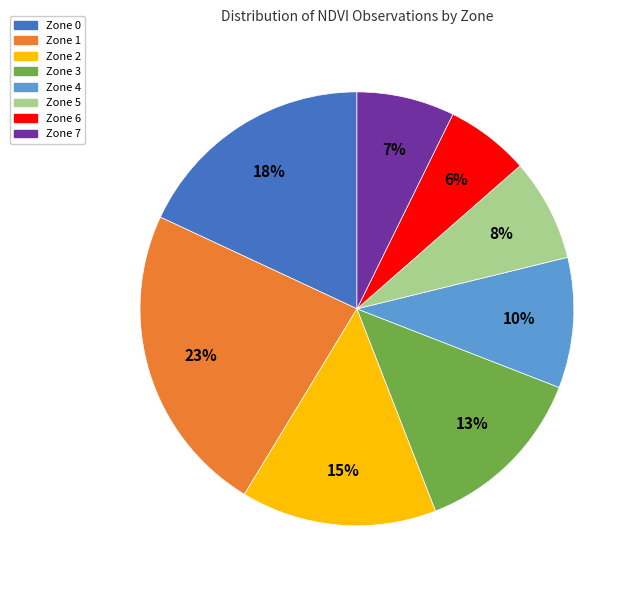

To the nearest percent, what percentage of the pie is Zone 1?

23%